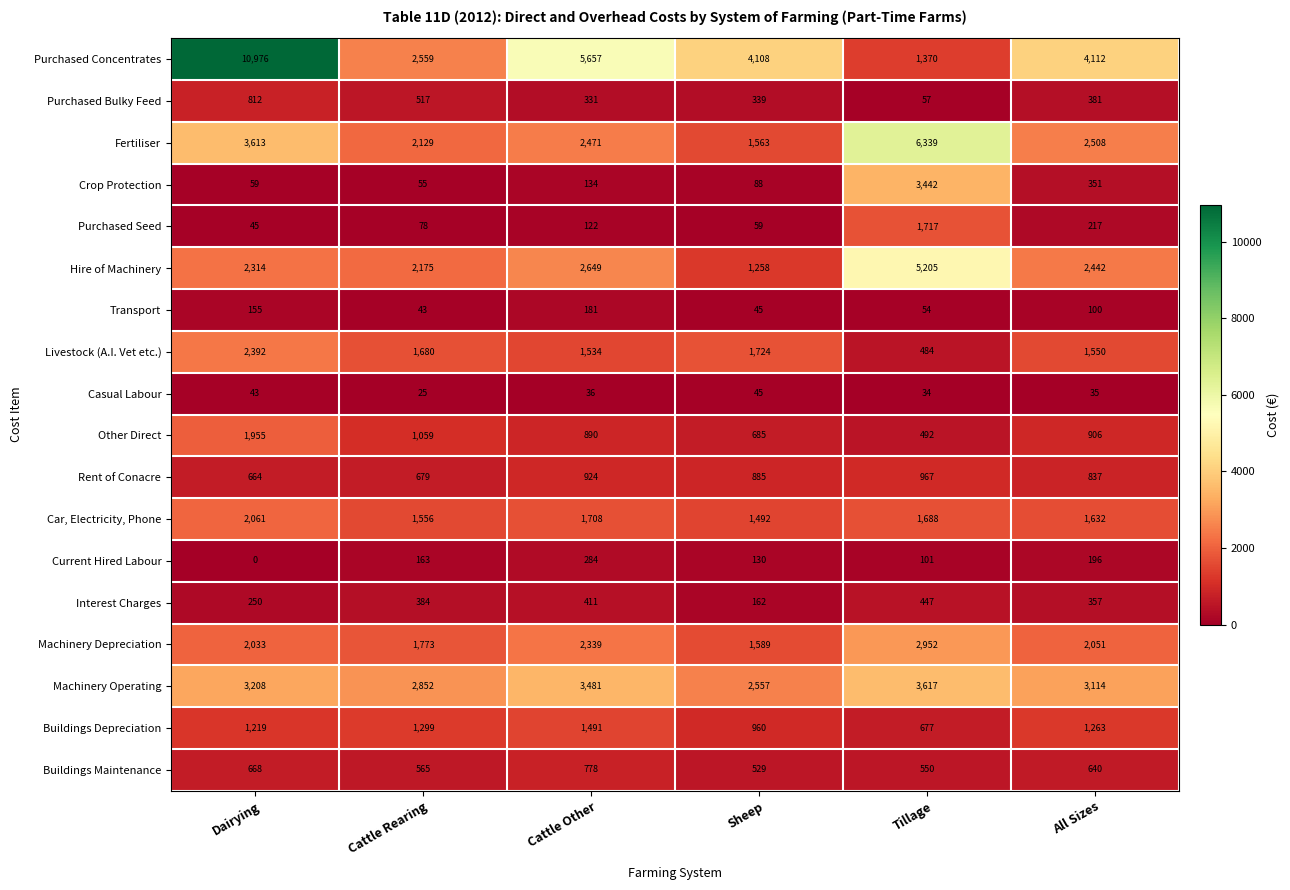

The Buildings Maintenance series shows 529 at Sheep. True or false?

True